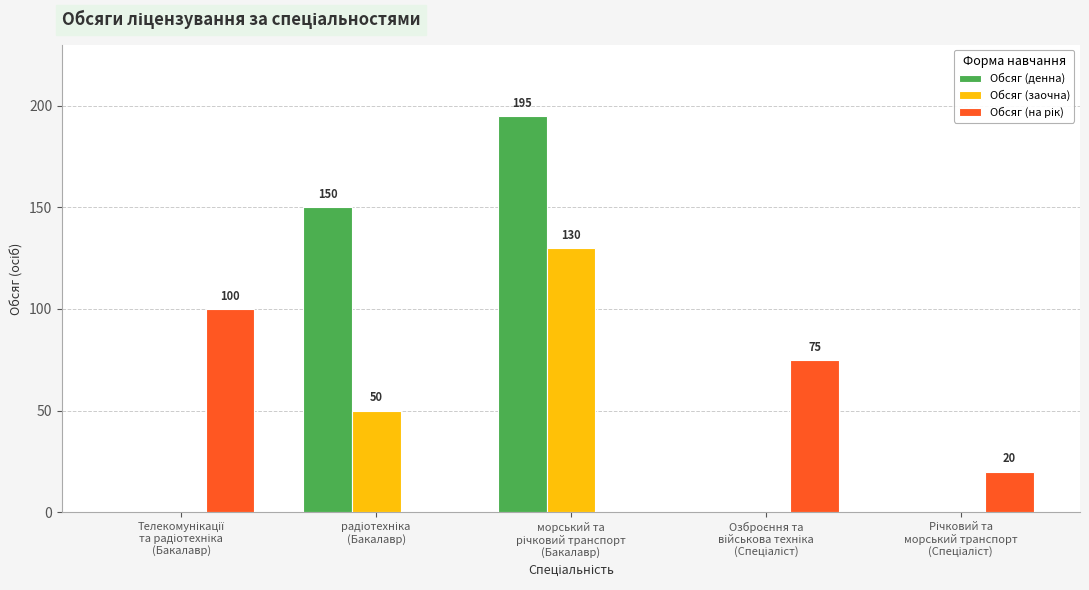

What is the sum of all Обсяг (заочна) values?

180